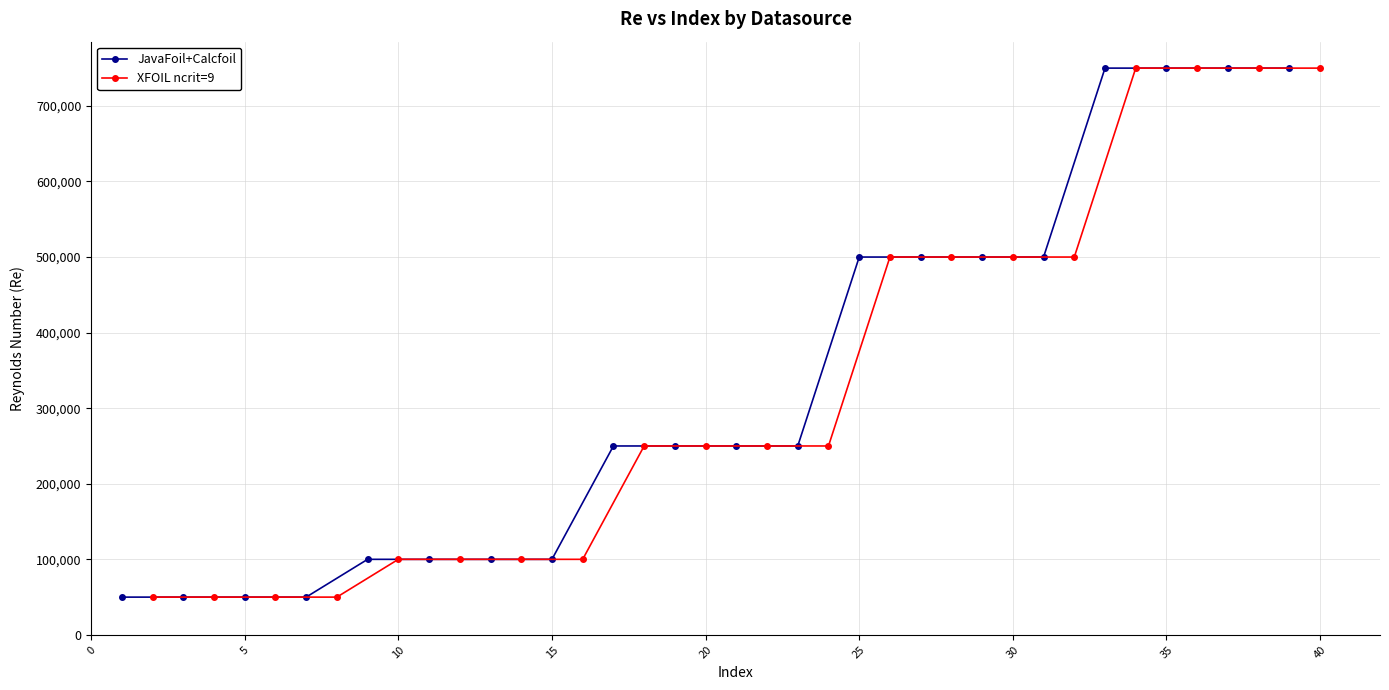

The value of JavaFoil+Calcfoil at 25 is 500000. True or false?

True